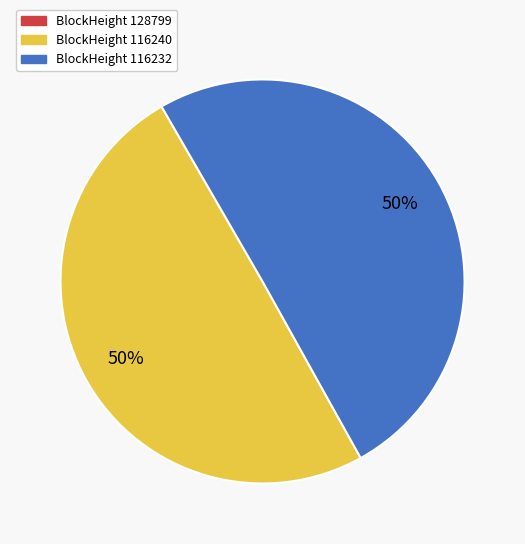

What percentage is the BlockHeight 116240 slice, to the nearest percent?

50%